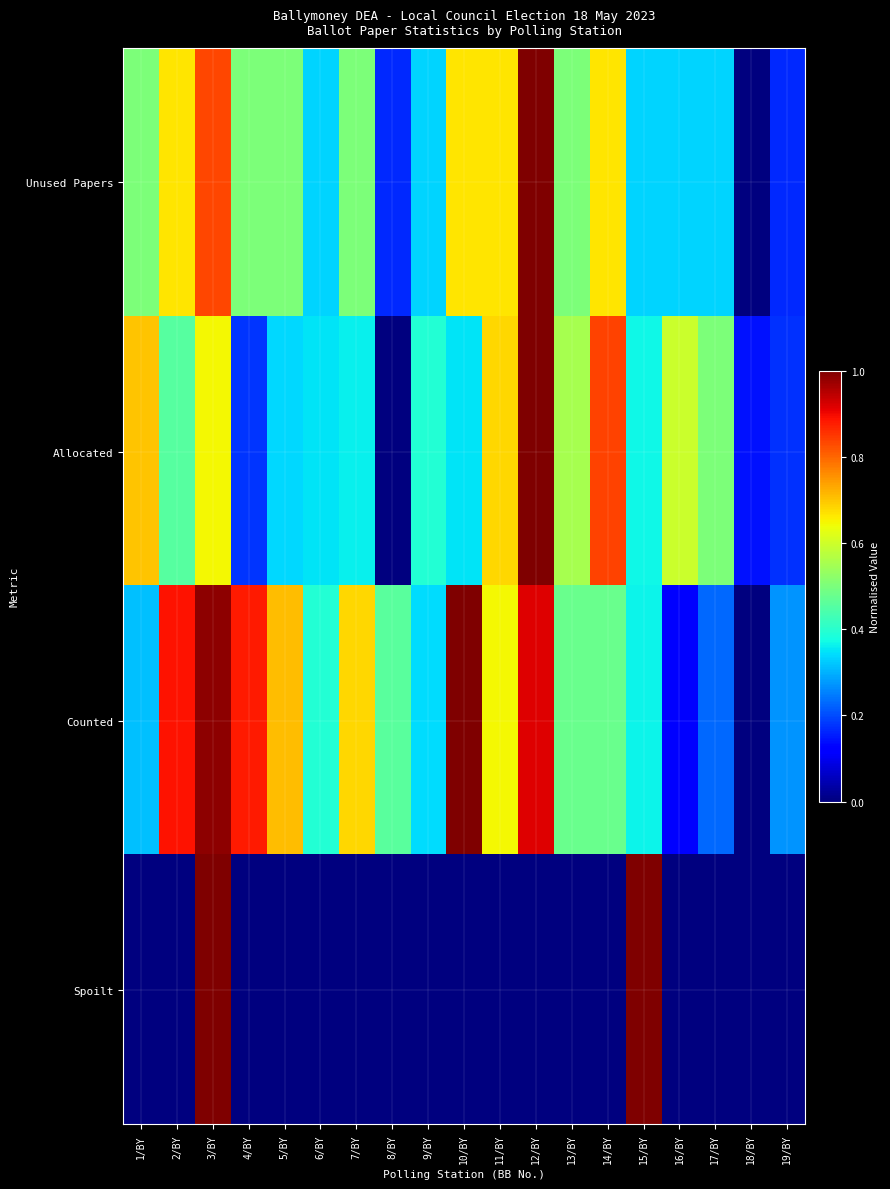

List the series in order of their peak value, highest first.

Unused Papers, Allocated, Counted, Spoilt